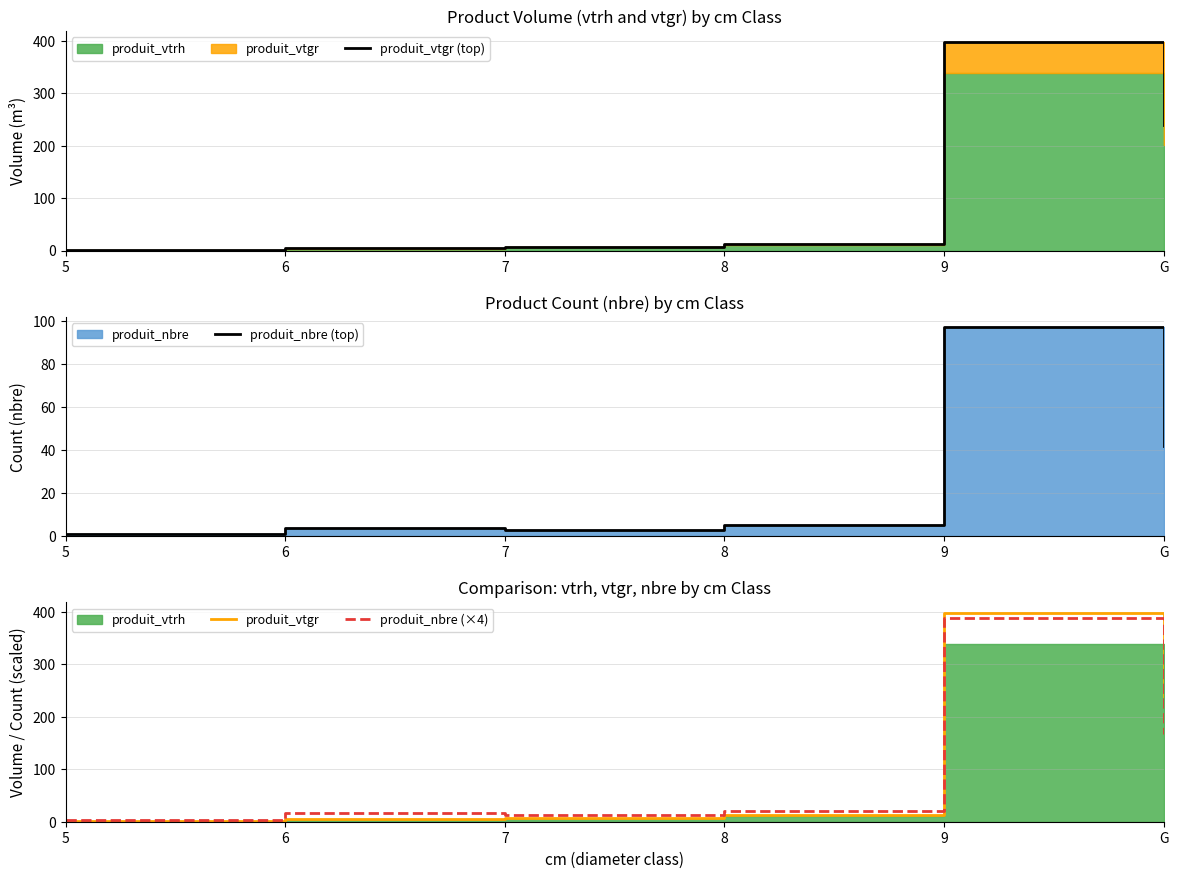

At how many categories does at least one series exceed 147?

2